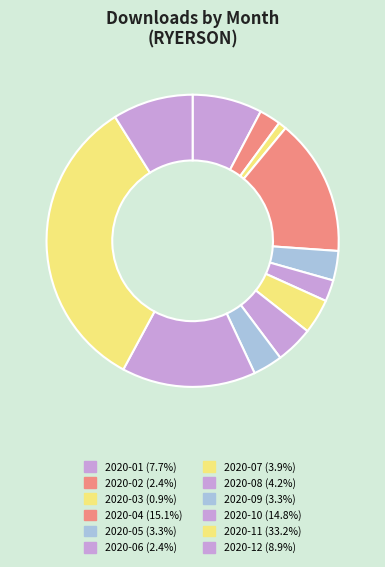

How many slices are in this pie chart?

12